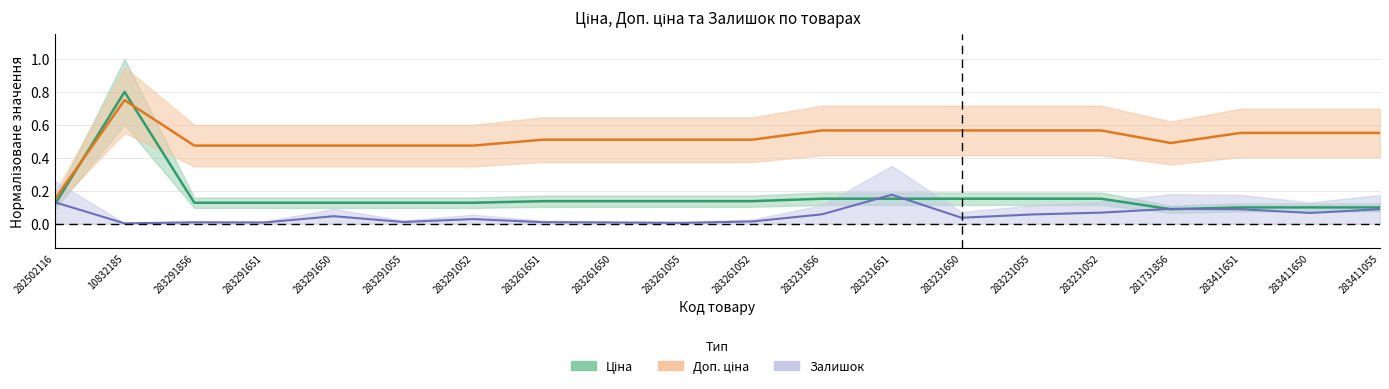

What is the label of the 5th point from the left?

283291650